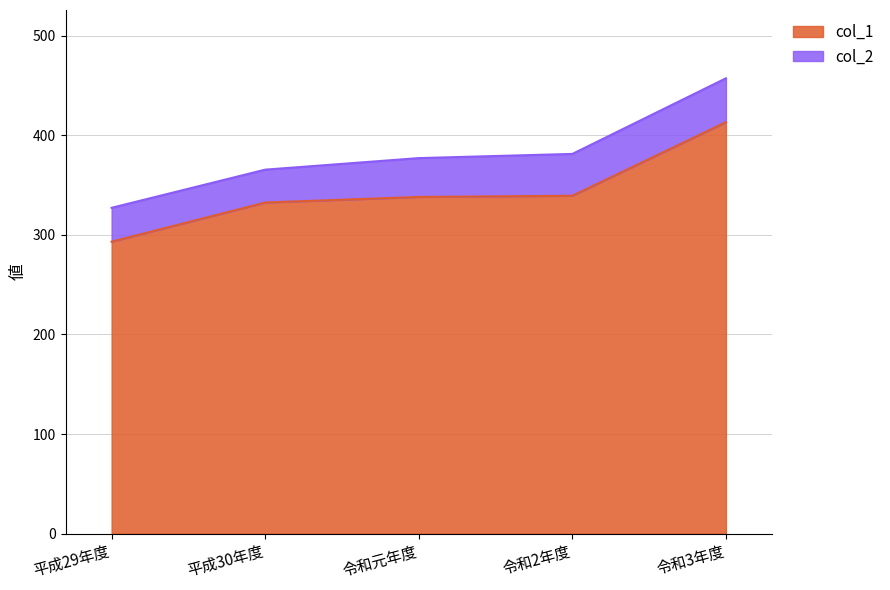

What position from the right is 令和元年度?

3